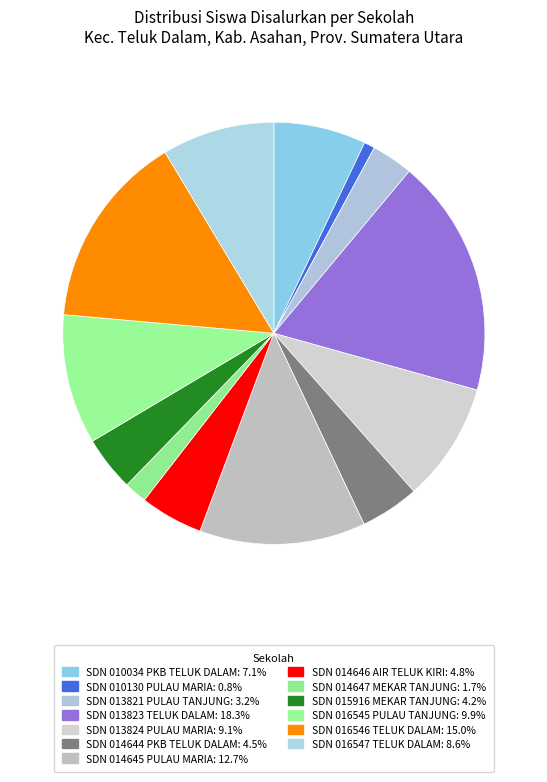

Count the number of slices in the pie.

13